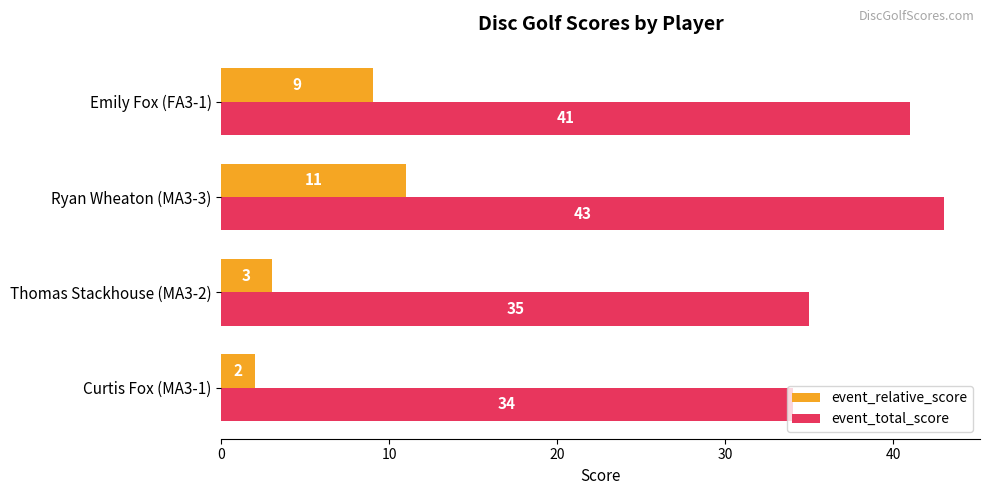

At which label is event_total_score closest to 38?

Thomas Stackhouse (MA3-2)